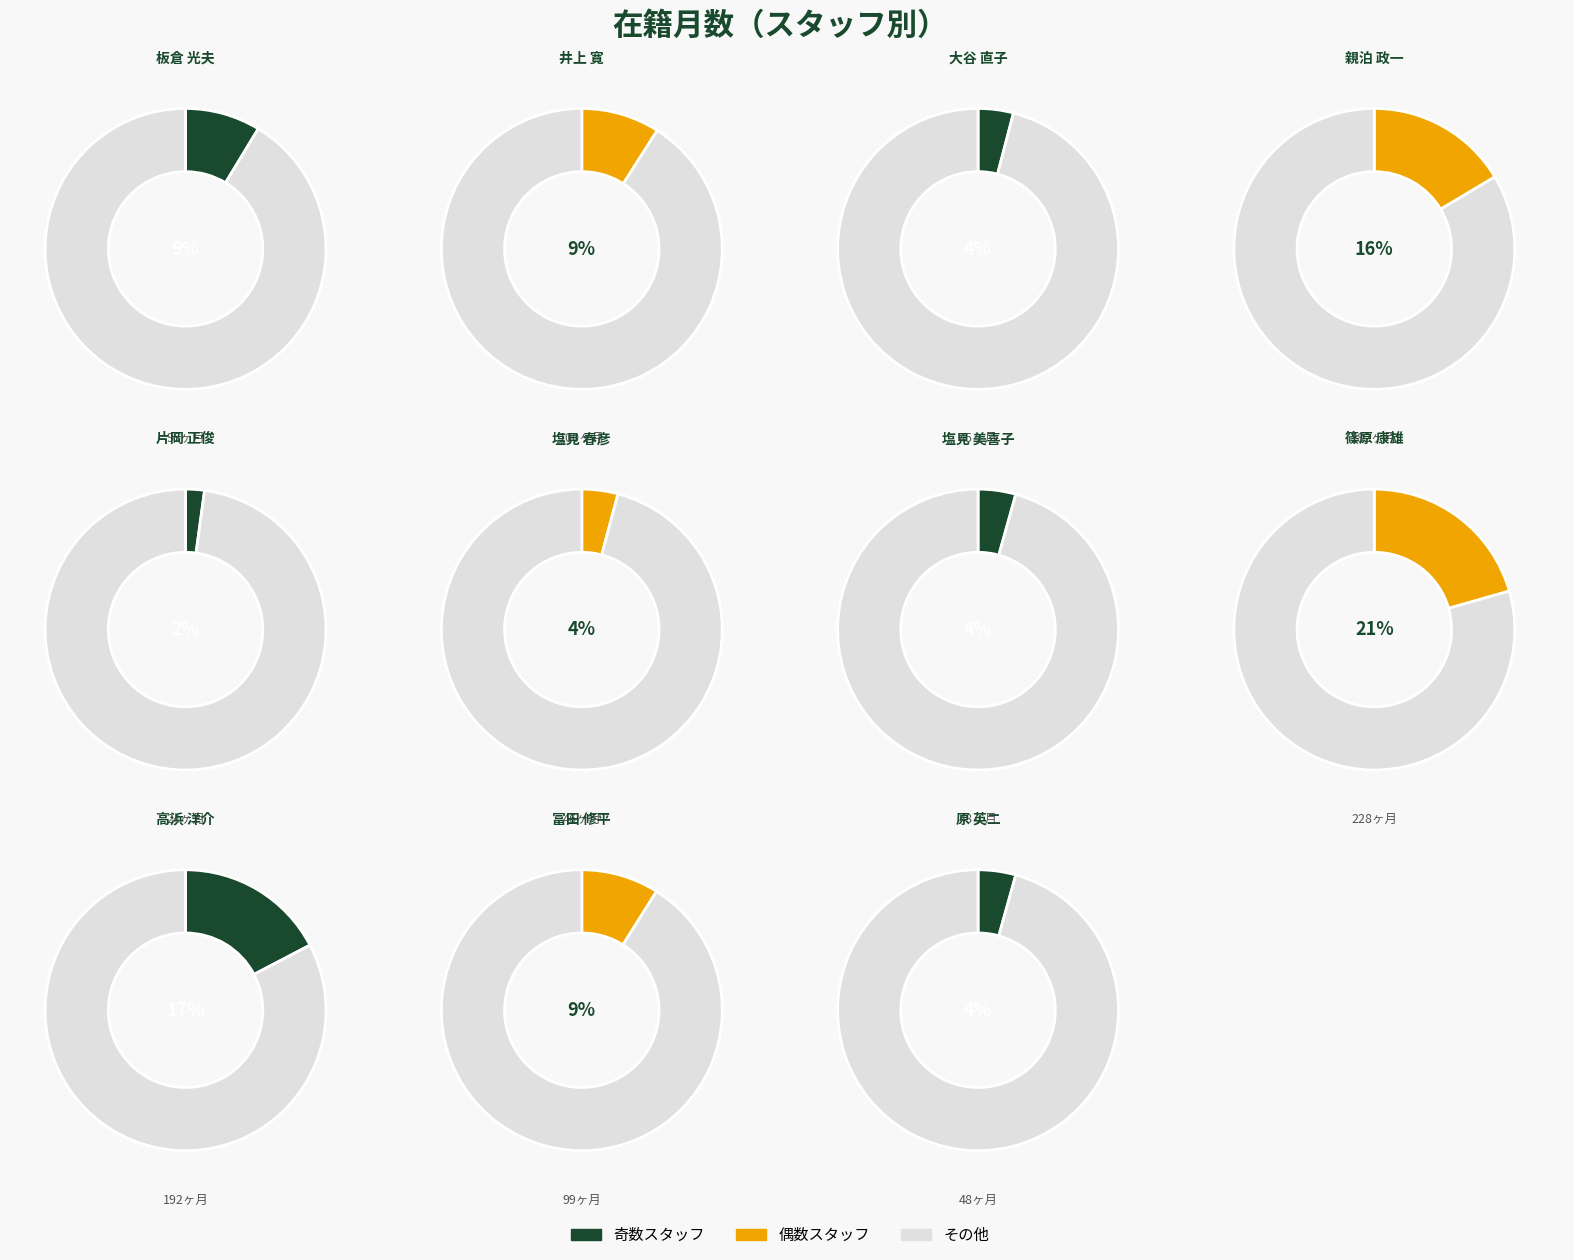

How many segments does this pie chart have?

11